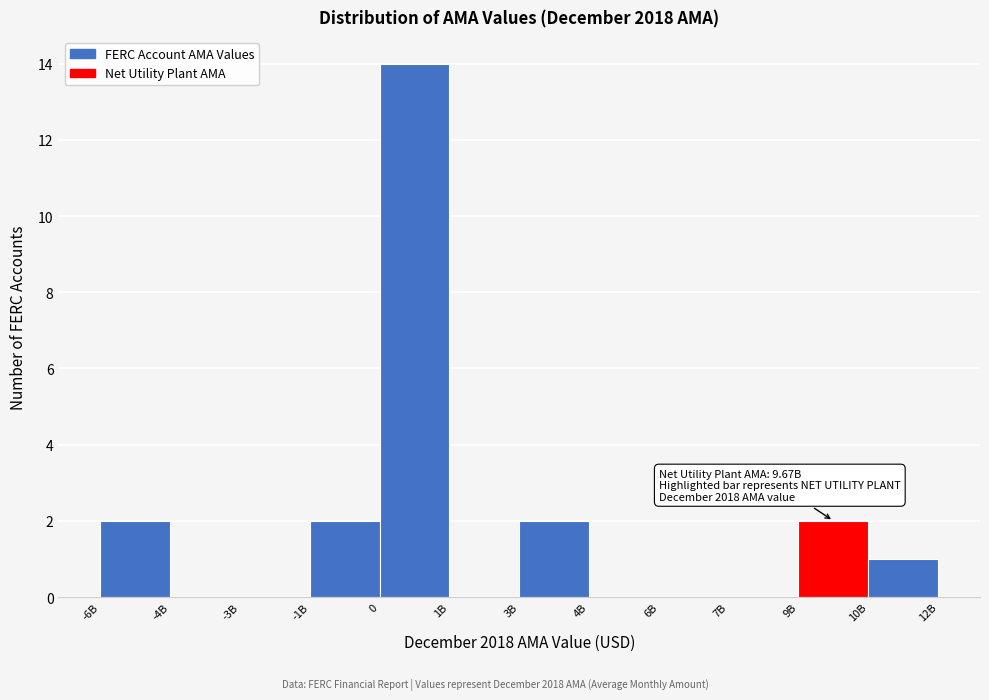

Reading left to right, transcribe all the data shown in this chart.

-6B=2	-4B=0	-3B=0	-1B=2	0=14	1B=0	3B=2	4B=0	6B=0	7B=0	9B=2	10B=1